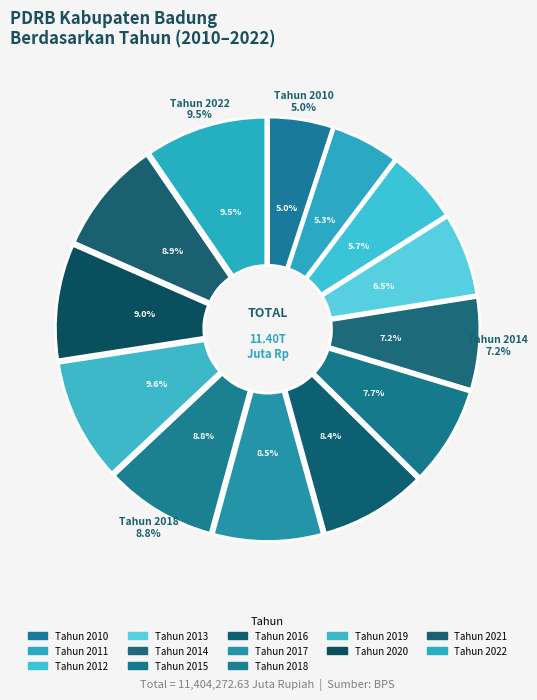

Rank the categories by value from lowest to highest.

2010, 2011, 2012, 2013, 2014, 2015, 2016, 2017, 2018, 2021, 2020, 2022, 2019